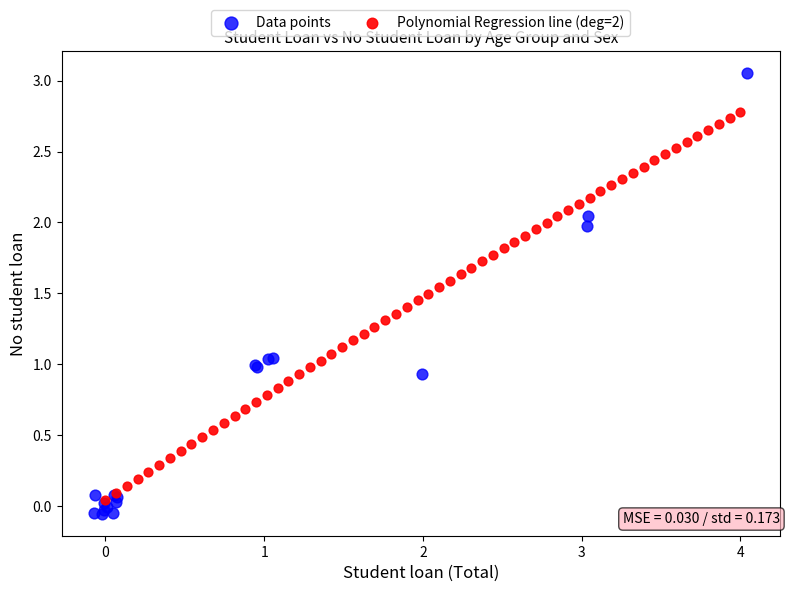

Which series has the widest spread of Y values?

Data points